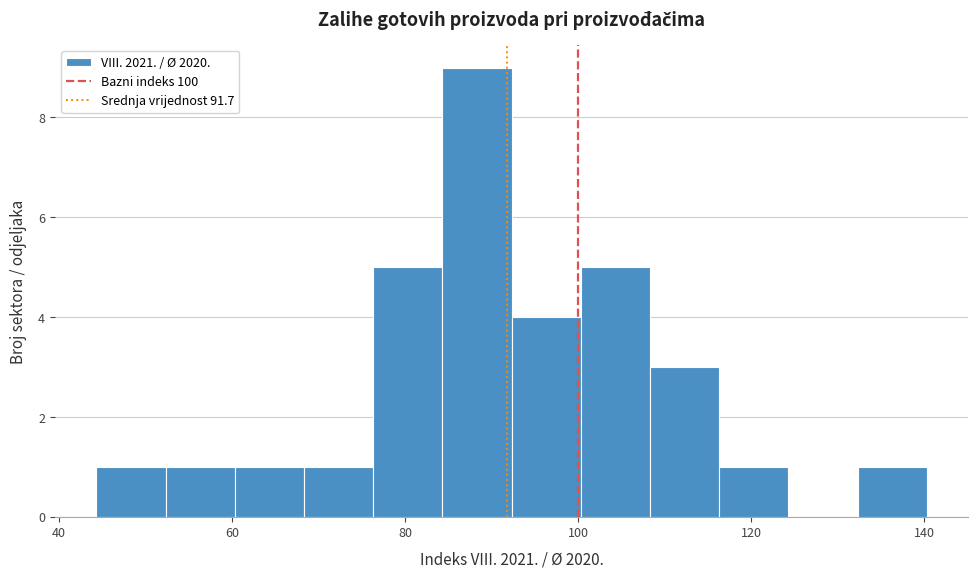

How tall is the bar that spans 68 to 76 on the x-axis? Neither the bar edges nor the heights are printed on the chart, so give them approximately, as read against the axes.

1